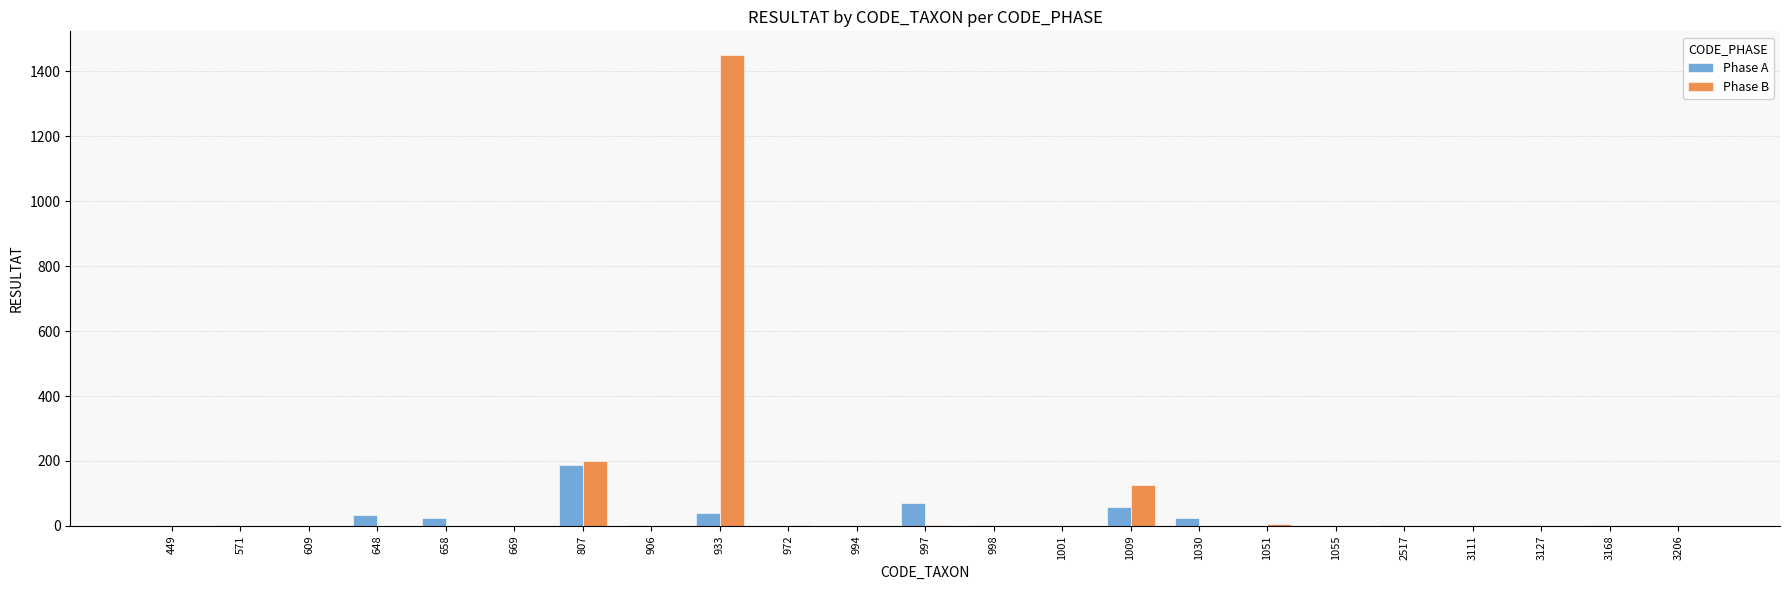

How many data points in Phase B are above 0?

9